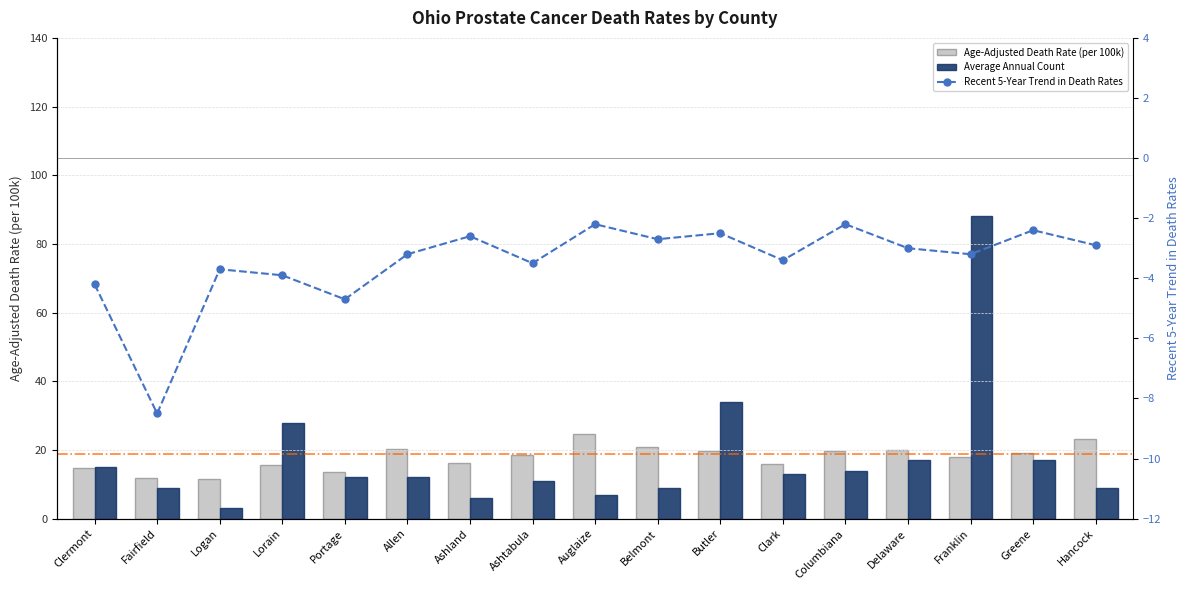

What is the maximum value for Average Annual Count?

88.0